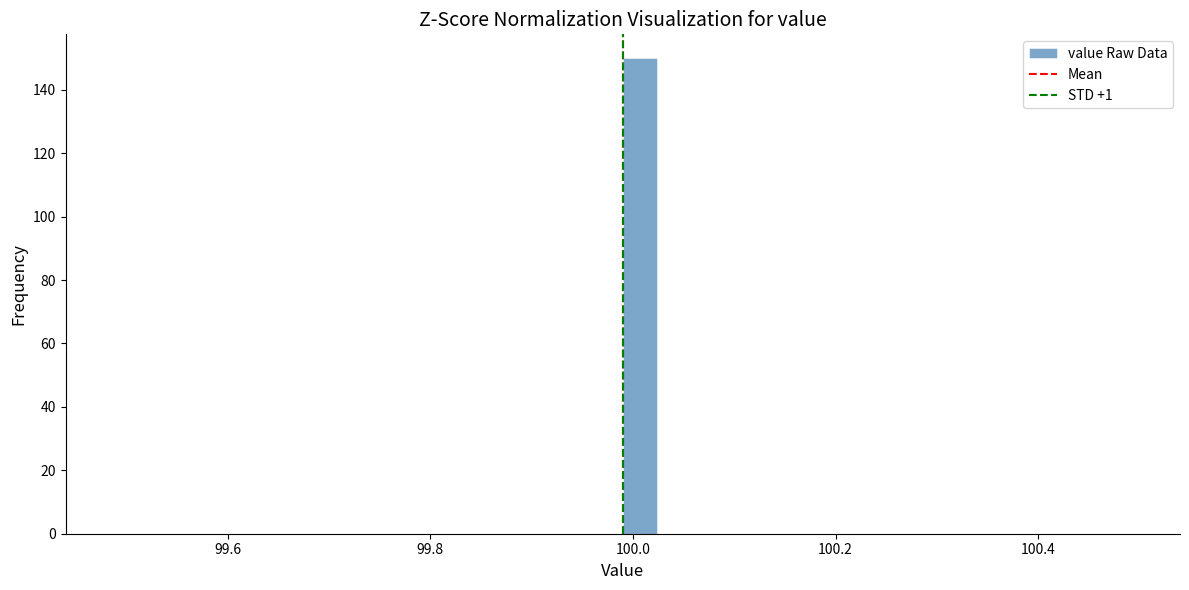

Read against the x-axis, roughly where is the centre of the tallest bar?

100.00